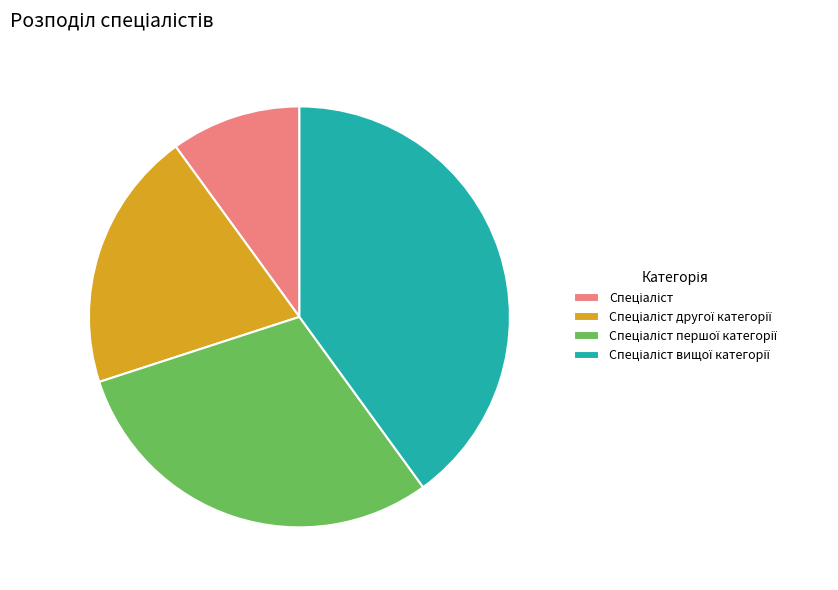

Does any single category account for the majority?

No